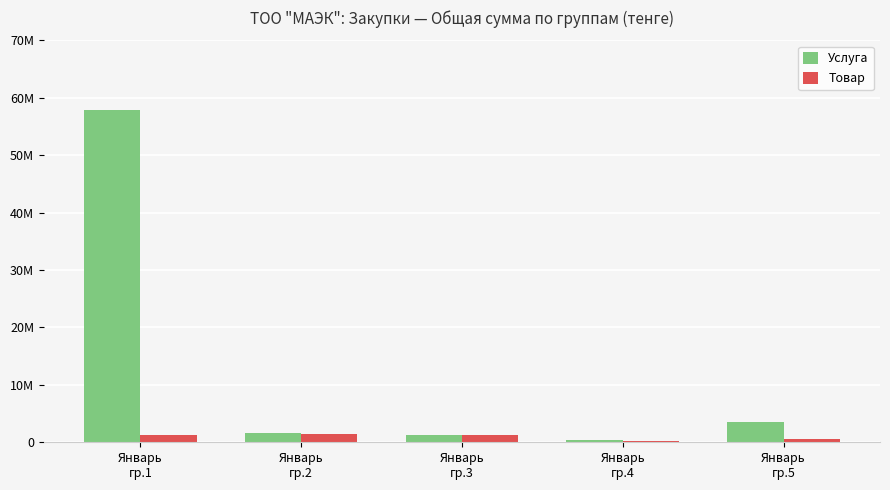

True or false: Услуга has a value of 429000 at Январь
гр.4.

True